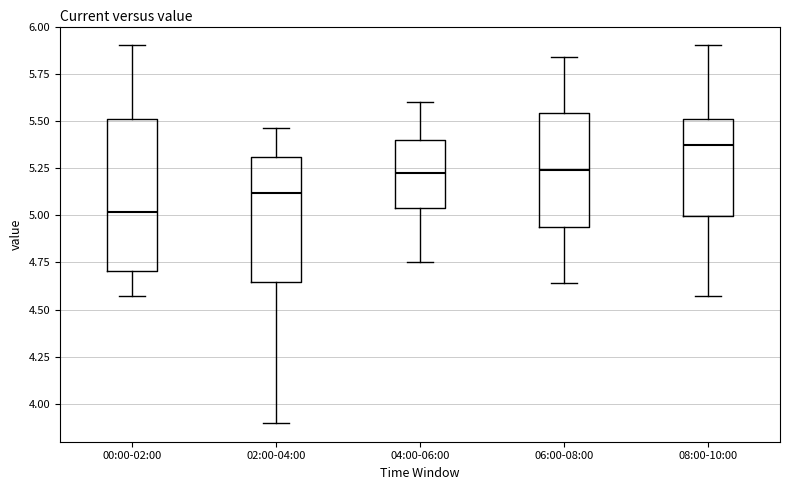

Comparing the boxes themselves (not the whiskers), which one is the tallest?

00:00-02:00